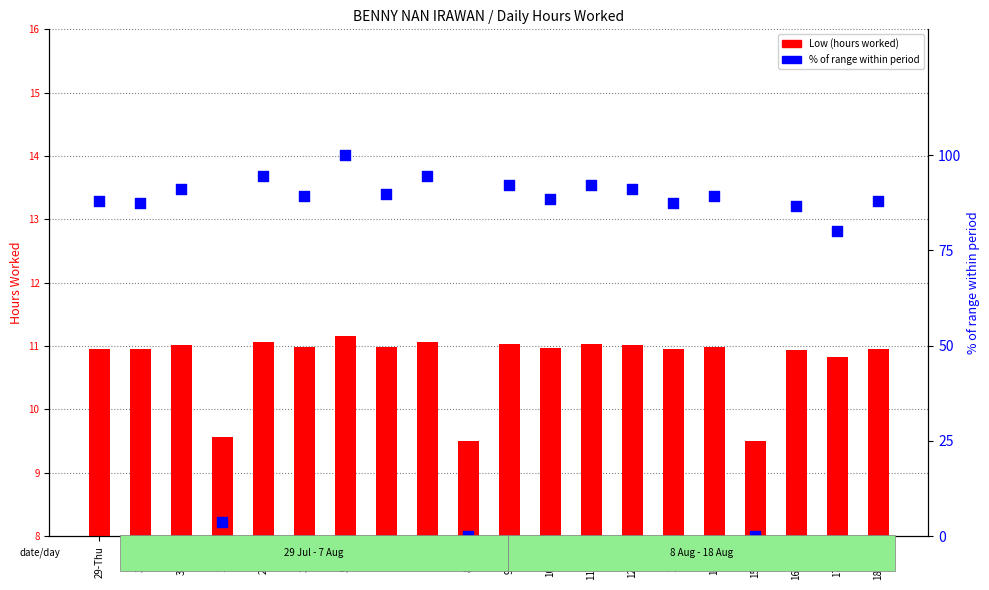

Which series has the widest spread of Y values?

% of range within period